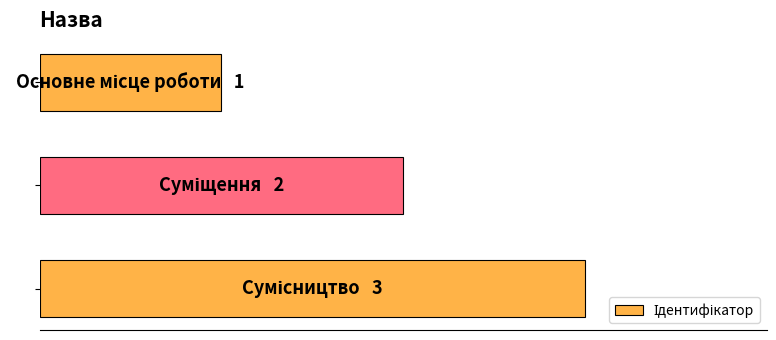

Are the bars horizontal?

Yes